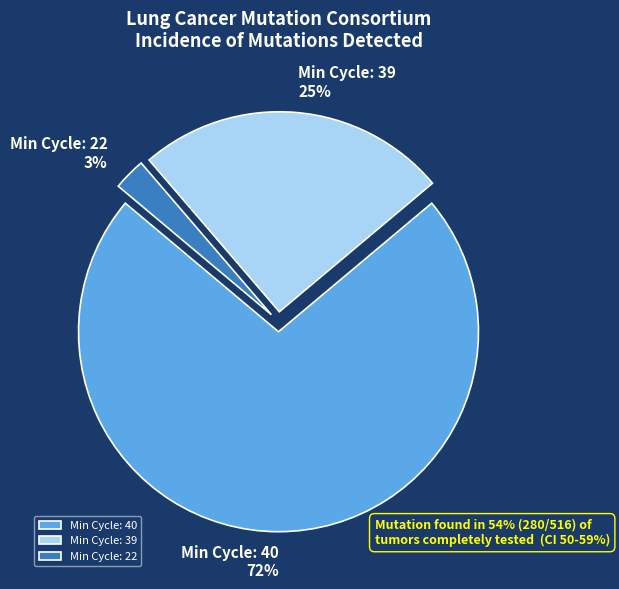

Rank the categories by value from highest to lowest.

Min Cycle: 40, Min Cycle: 39, Min Cycle: 22